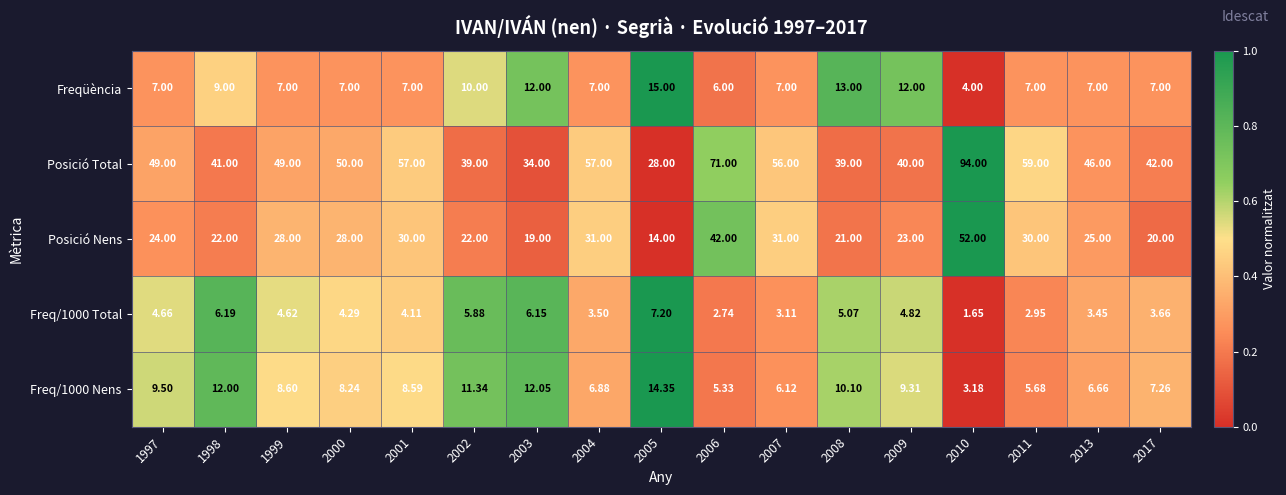

Is the value of Posició Nens at 2006 greater than the value of Freqüència at 2000?

Yes